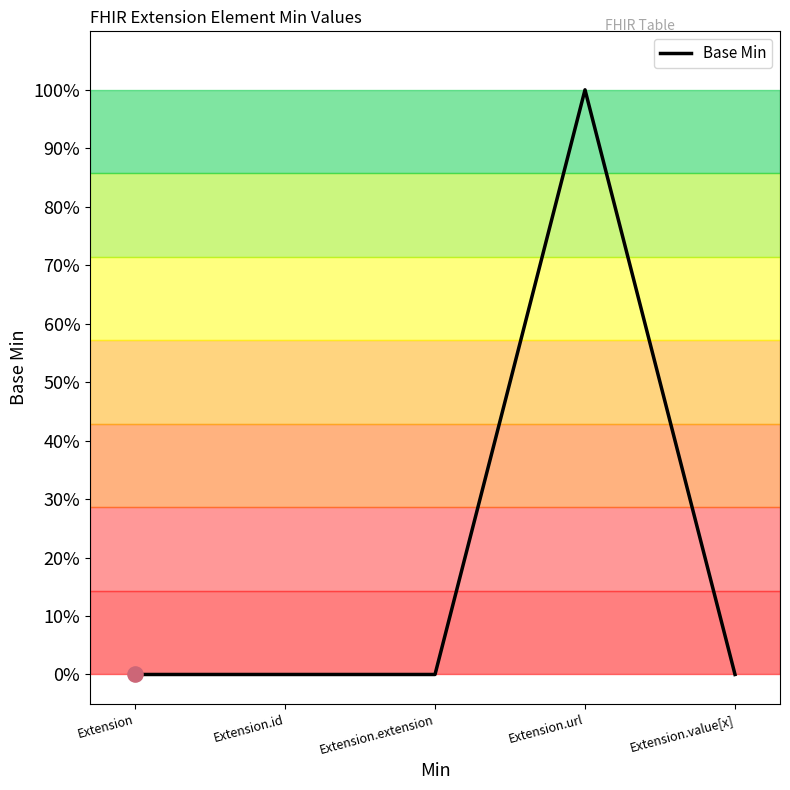

Between Extension and Extension.url, which is larger?

Extension.url